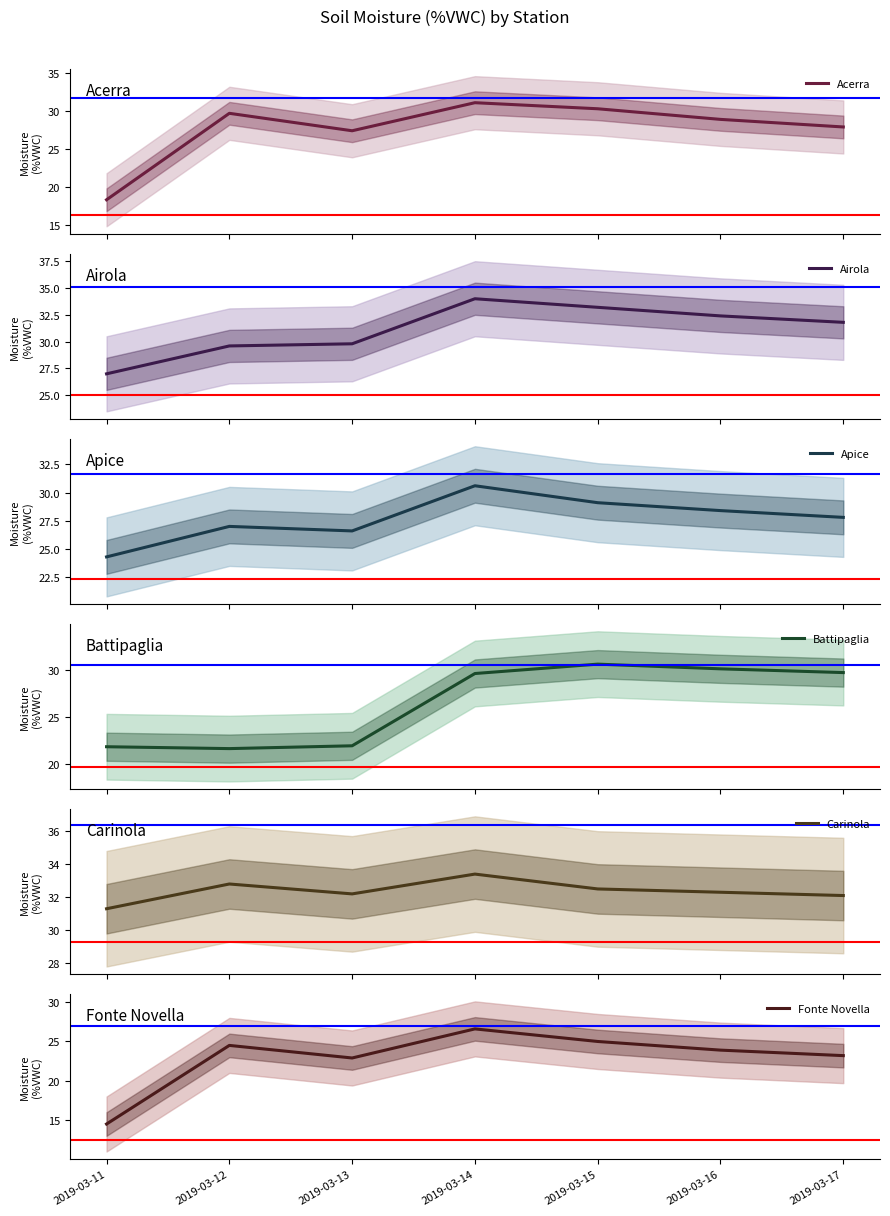

How many values in the Battipaglia series exceed 29?

4